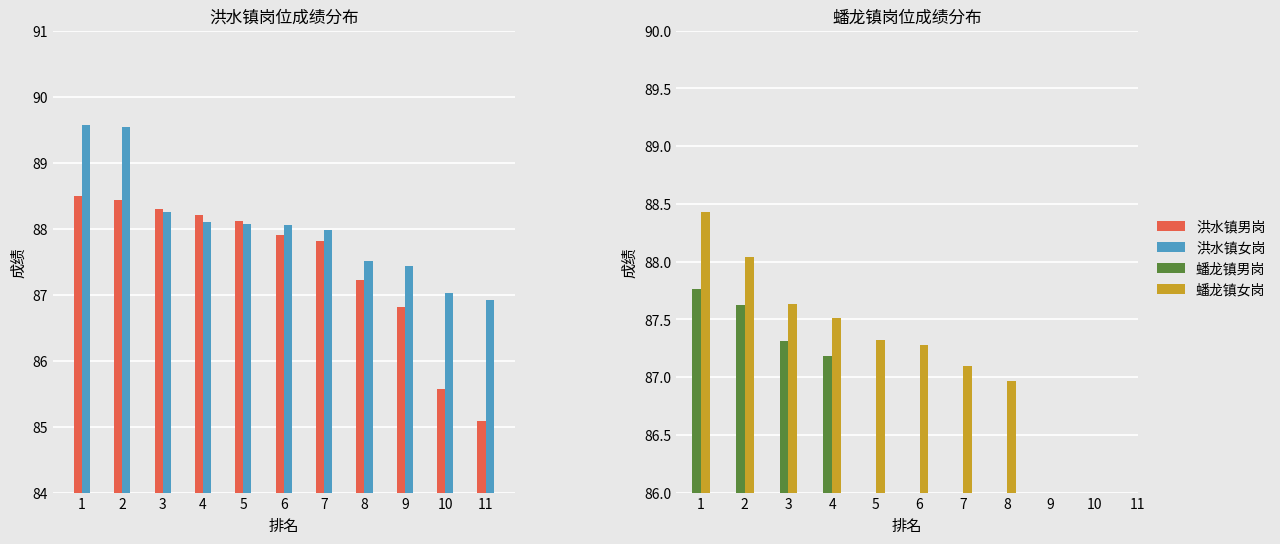

What is the sum of the 蟠龙镇女岗 values at 6 and 8?

174.2